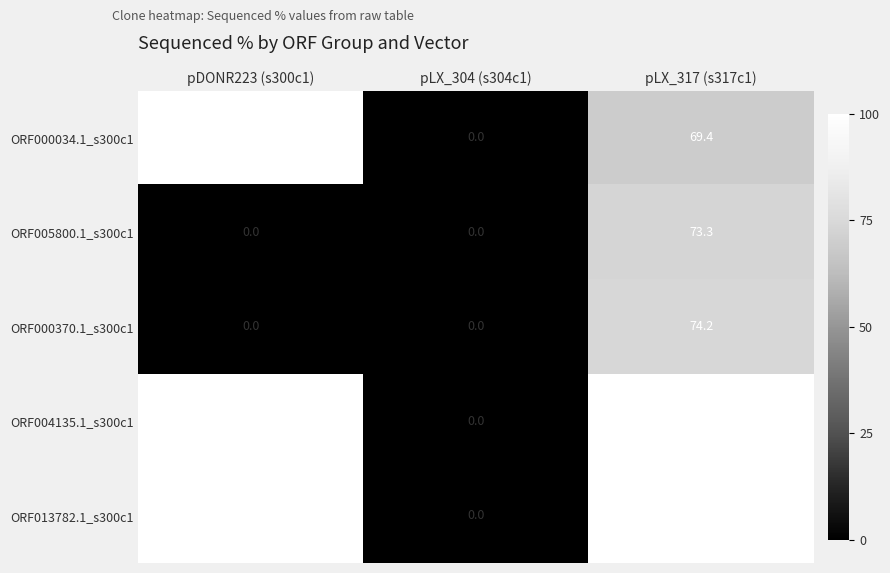

Reading left to right, transcribe all the data shown in this chart.

ORF000034.1_s300c1: pDONR223 (s300c1)=100.0	pLX_304 (s304c1)=0.0	pLX_317 (s317c1)=69.4
ORF005800.1_s300c1: pDONR223 (s300c1)=0.0	pLX_304 (s304c1)=0.0	pLX_317 (s317c1)=73.3
ORF000370.1_s300c1: pDONR223 (s300c1)=0.0	pLX_304 (s304c1)=0.0	pLX_317 (s317c1)=74.2
ORF004135.1_s300c1: pDONR223 (s300c1)=100.0	pLX_304 (s304c1)=0.0	pLX_317 (s317c1)=100.0
ORF013782.1_s300c1: pDONR223 (s300c1)=100.0	pLX_304 (s304c1)=0.0	pLX_317 (s317c1)=100.0